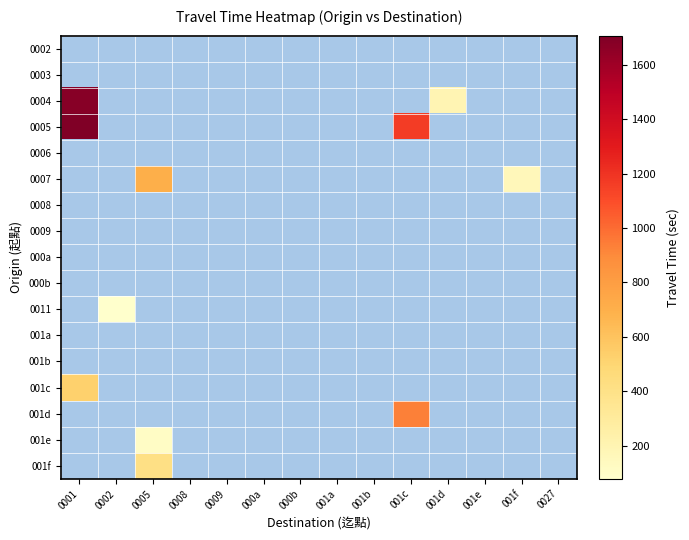

Count the number of data series in this chart.

17